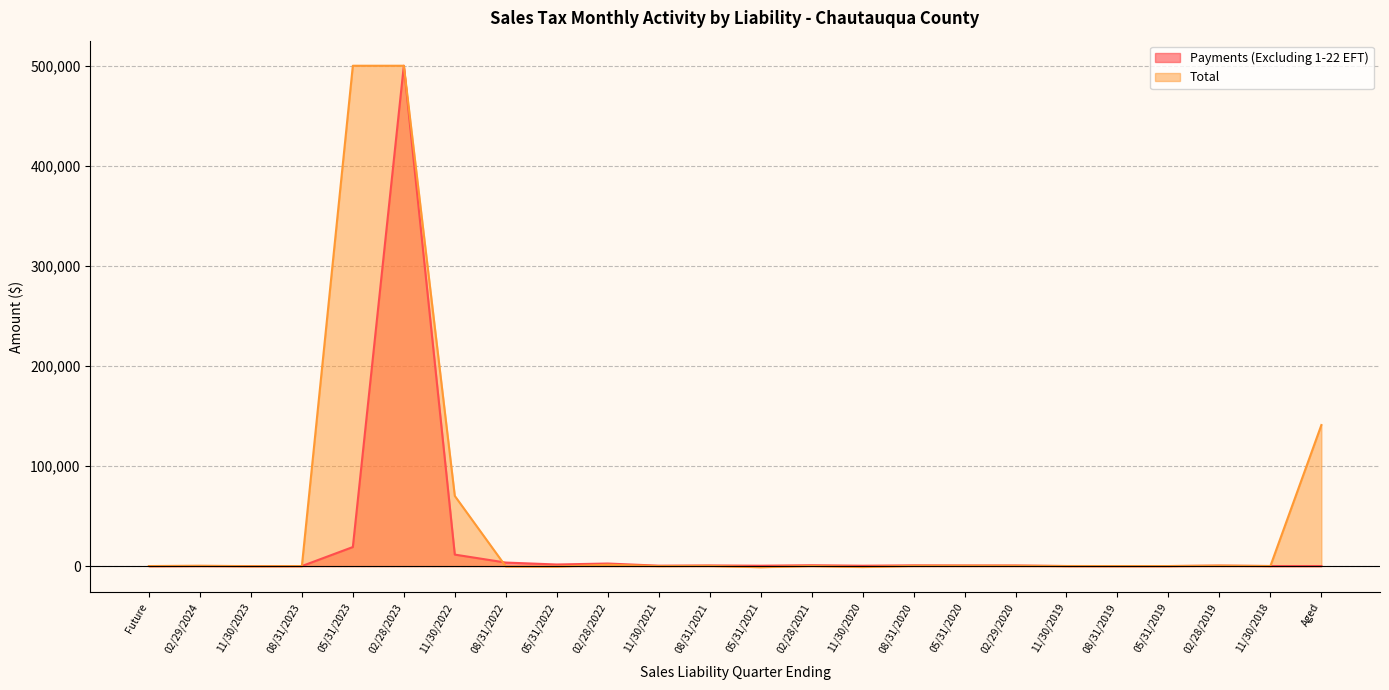

What value does the data have at 02/28/2019?

401.3